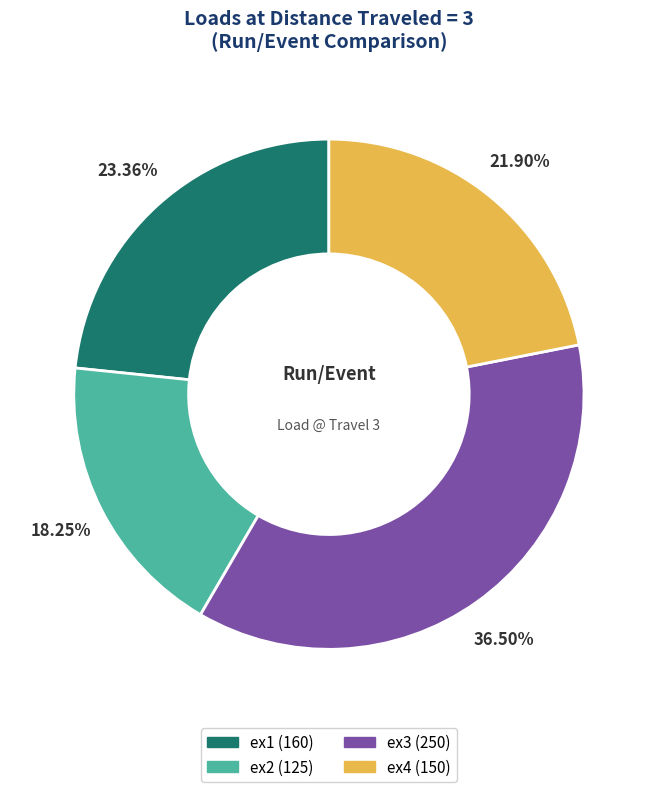

To the nearest percent, what is the difference between the largest and smallest slice percentages?

18%